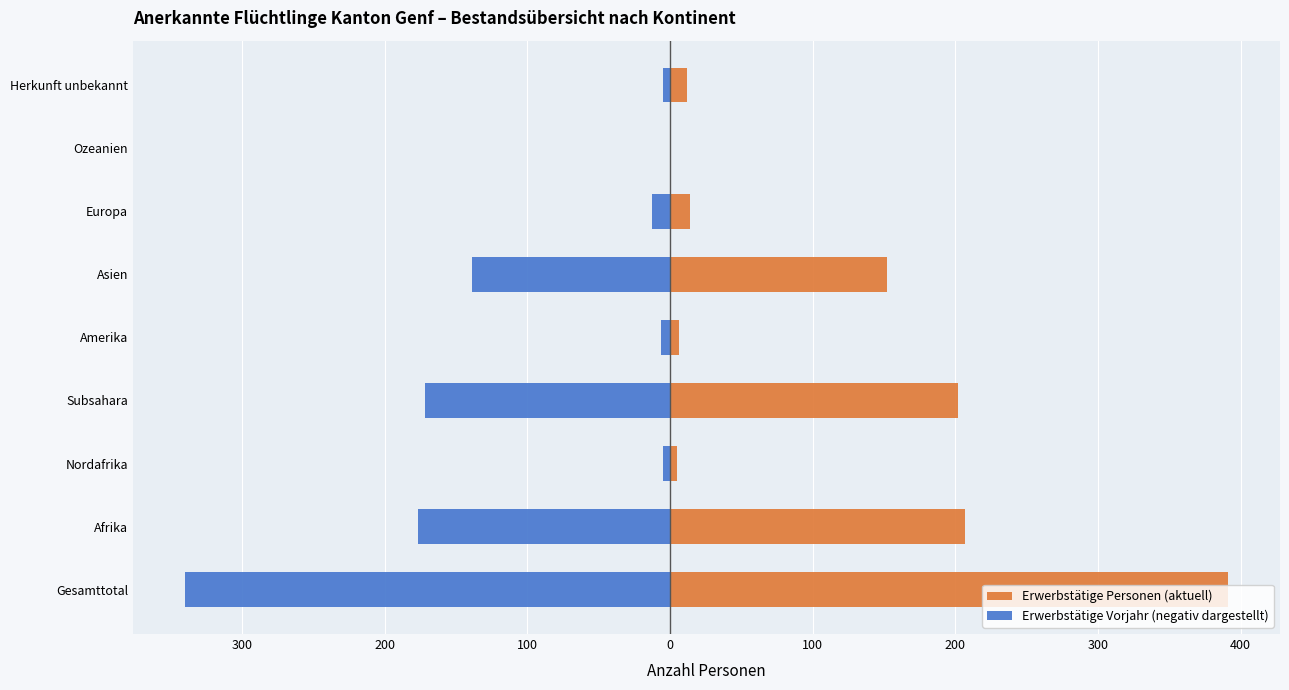

What is the difference between the second highest and second lowest values in the Erwerbstätige Personen (aktuell) series?

202